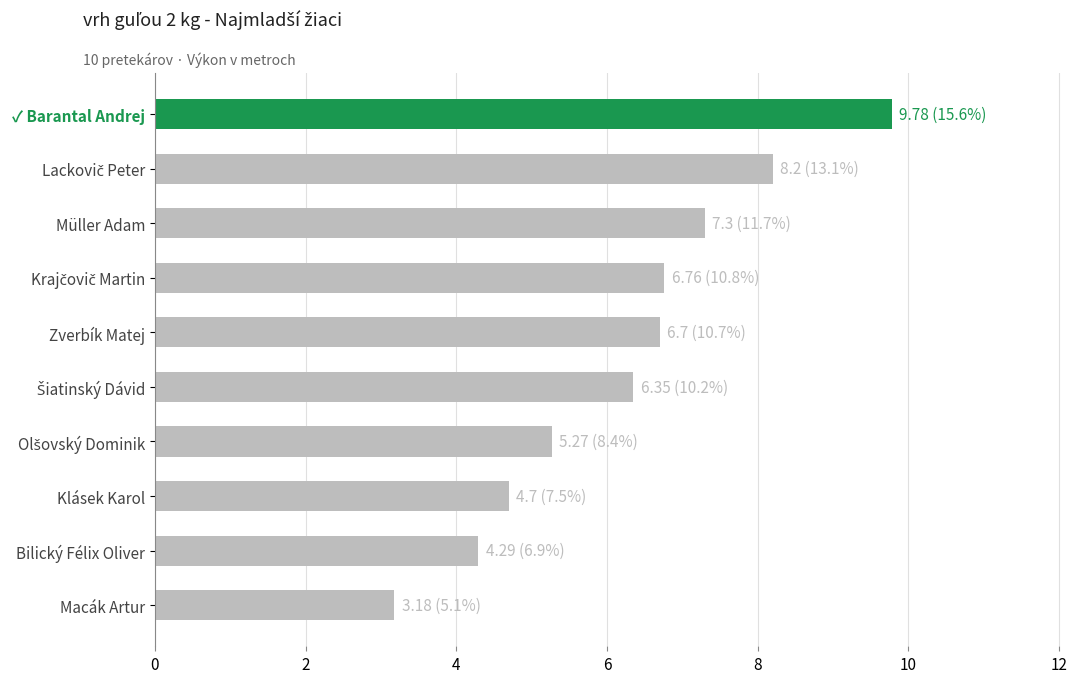

How many bars are there in total?

10